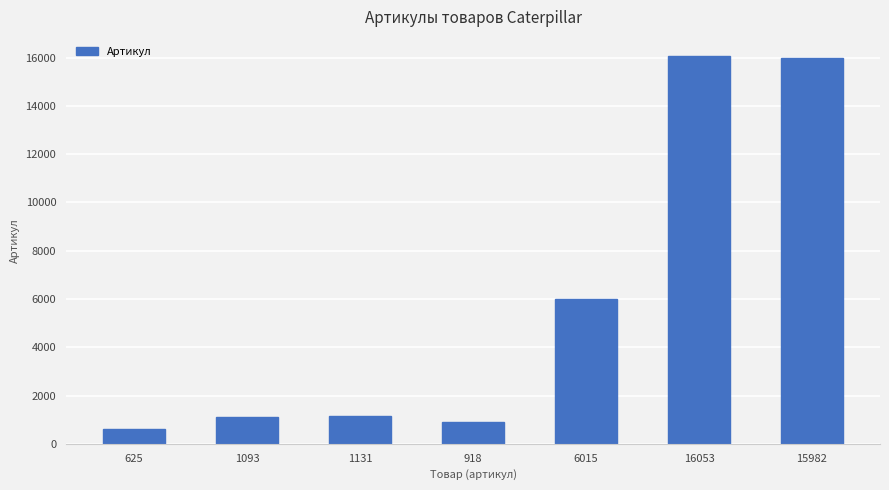

What is the label of the 4th bar from the right?

918